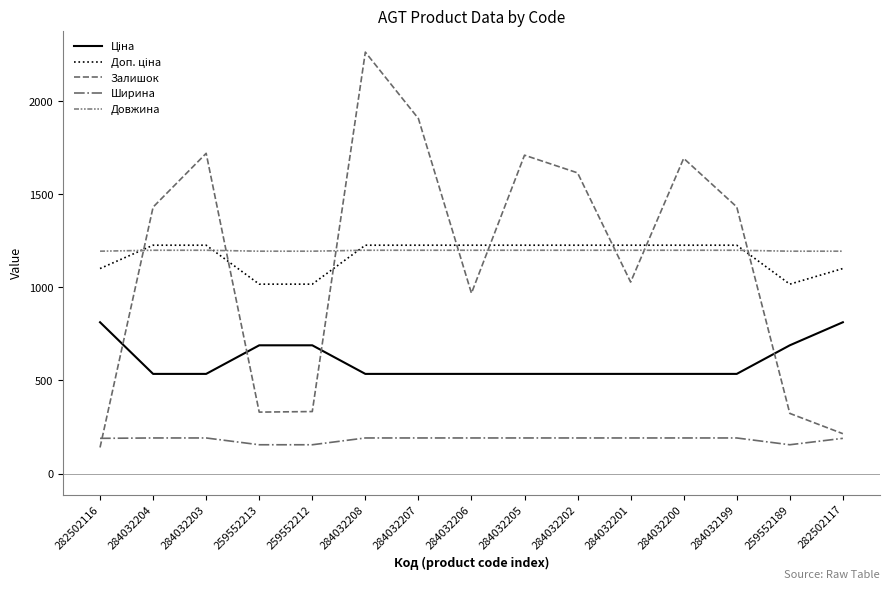

Reading right to left, what are all the values shown in this chart?

Ціна: 813.0	689.1	535.4	535.4	535.4	535.4	535.4	535.4	535.4	535.4	689.1	689.1	535.4	535.4	813.0
Доп. ціна: 1101.8	1017.8	1227.2	1227.2	1227.2	1227.2	1227.2	1227.2	1227.2	1227.2	1017.8	1017.8	1227.2	1227.2	1101.8
Залишок: 214.0	323.0	1433.0	1694.0	1029.0	1616.0	1711.0	969.0	1908.0	2265.0	333.0	330.0	1721.0	1432.0	140.0
Ширина: 189.0	154.5	191.0	191.0	191.0	191.0	191.0	191.0	191.0	191.0	154.5	154.5	191.0	191.0	189.0
Довжина: 1195.0	1195.0	1200.0	1200.0	1200.0	1200.0	1200.0	1200.0	1200.0	1200.0	1195.0	1195.0	1200.0	1200.0	1195.0